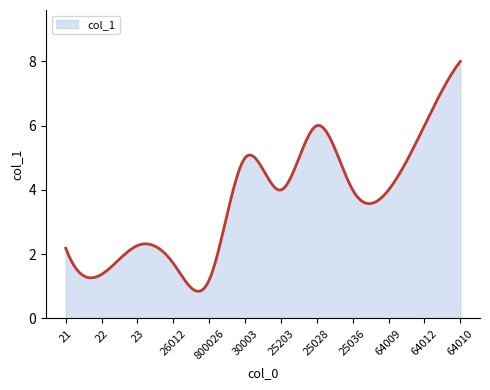

What is the difference between the maximum and minimum values?

7.2